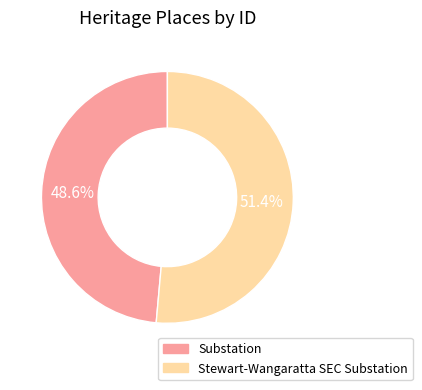

How many segments does this pie chart have?

2